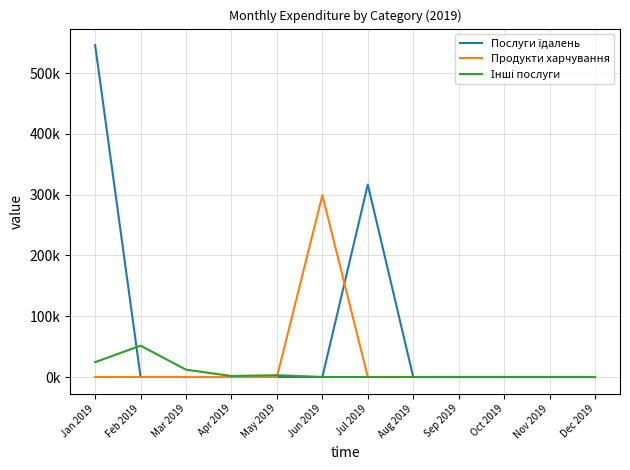

Reading left to right, list all the values displayed in this chart.

Послуги їдалень: Jan 2019=545913.9	Feb 2019=0.0	Mar 2019=0.0	Apr 2019=0.0	May 2019=0.0	Jun 2019=0.0	Jul 2019=316674.5	Aug 2019=0.0	Sep 2019=0.0	Oct 2019=0.0	Nov 2019=0.0	Dec 2019=0.0
Продукти харчування: Jan 2019=0.0	Feb 2019=0.0	Mar 2019=0.0	Apr 2019=0.0	May 2019=0.0	Jun 2019=299164.8	Jul 2019=0.0	Aug 2019=0.0	Sep 2019=0.0	Oct 2019=0.0	Nov 2019=0.0	Dec 2019=0.0
Інші послуги: Jan 2019=24479.2	Feb 2019=51520.4	Mar 2019=12008.8	Apr 2019=1640.0	May 2019=2992.0	Jun 2019=0.0	Jul 2019=0.0	Aug 2019=0.0	Sep 2019=0.0	Oct 2019=0.0	Nov 2019=0.0	Dec 2019=0.0